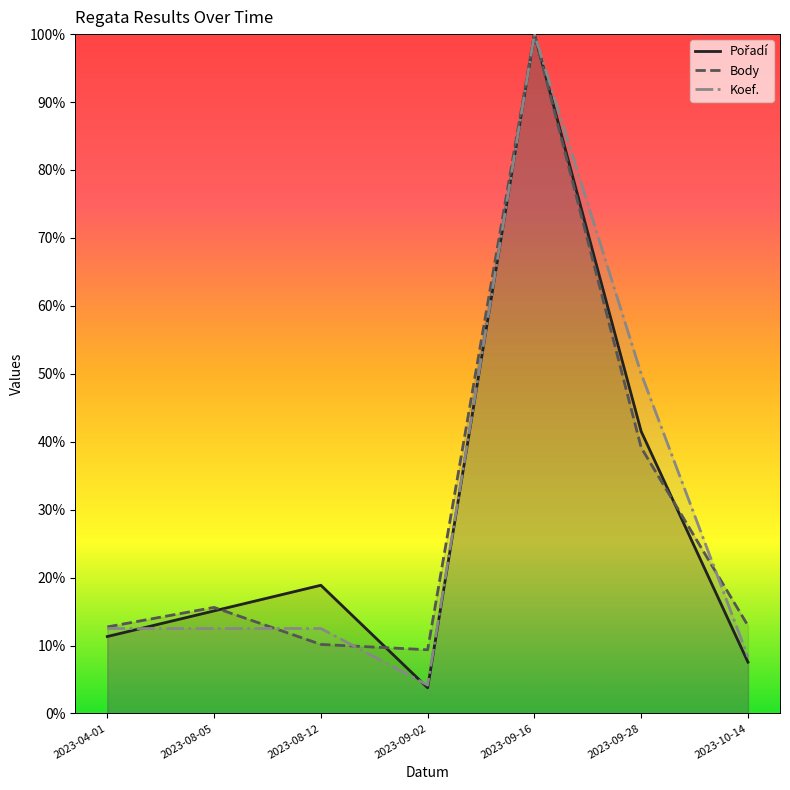

In Koef., how many points are lower than both neighbors (excluding endpoints)?

1